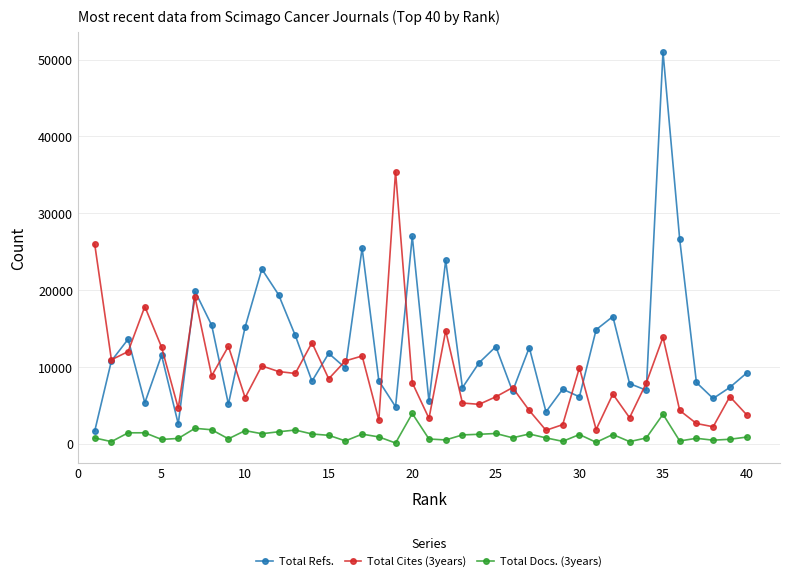

True or false: Total Docs. (3years) has more than 1 points higher than both neighbors.

True